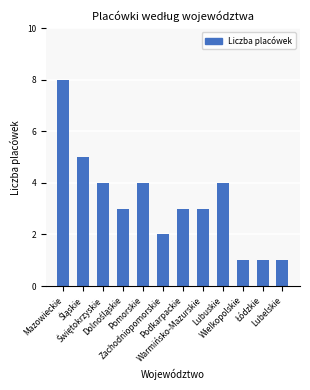

Count the values in the range 2 to 4.

7